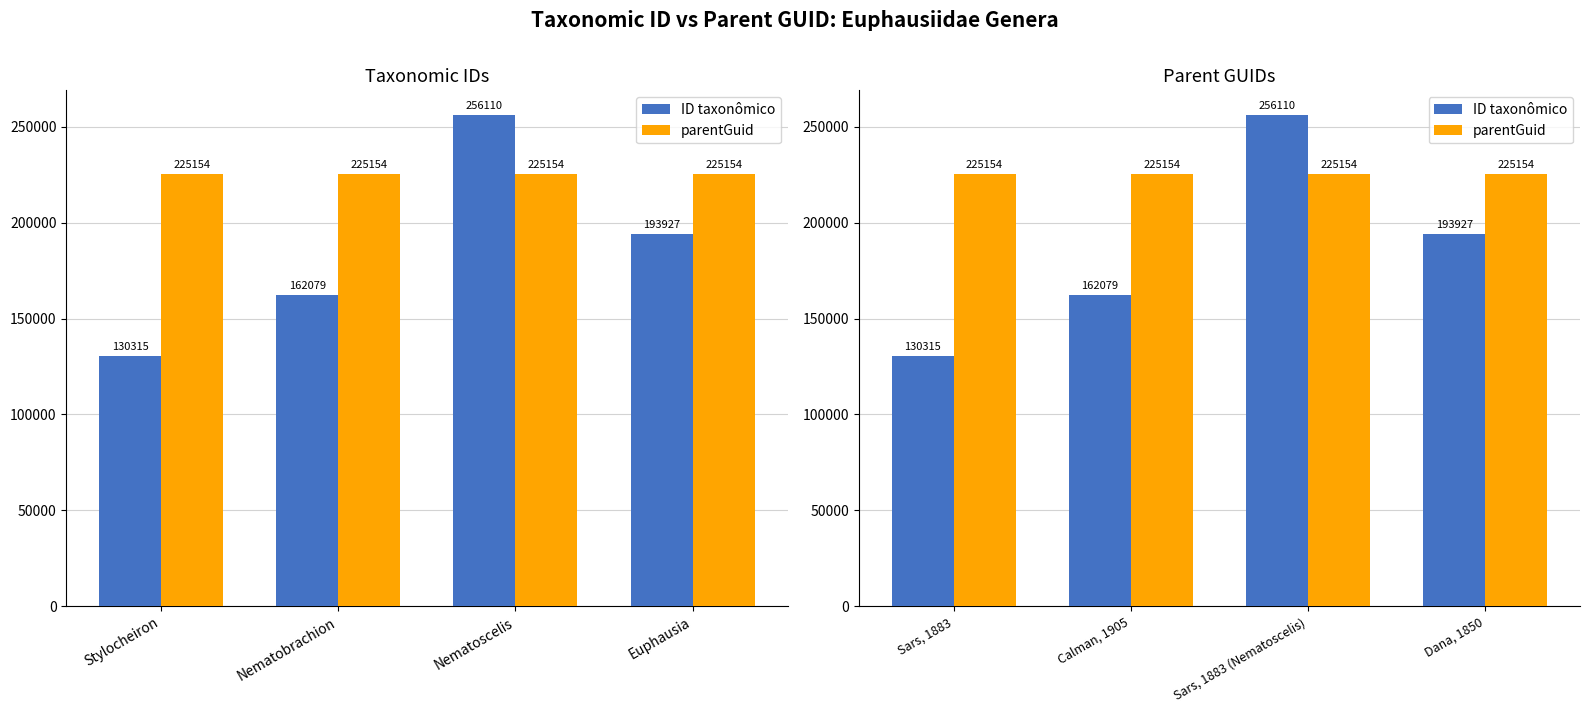

What is the spread (max minus min) of values at Calman, 1905?

63075